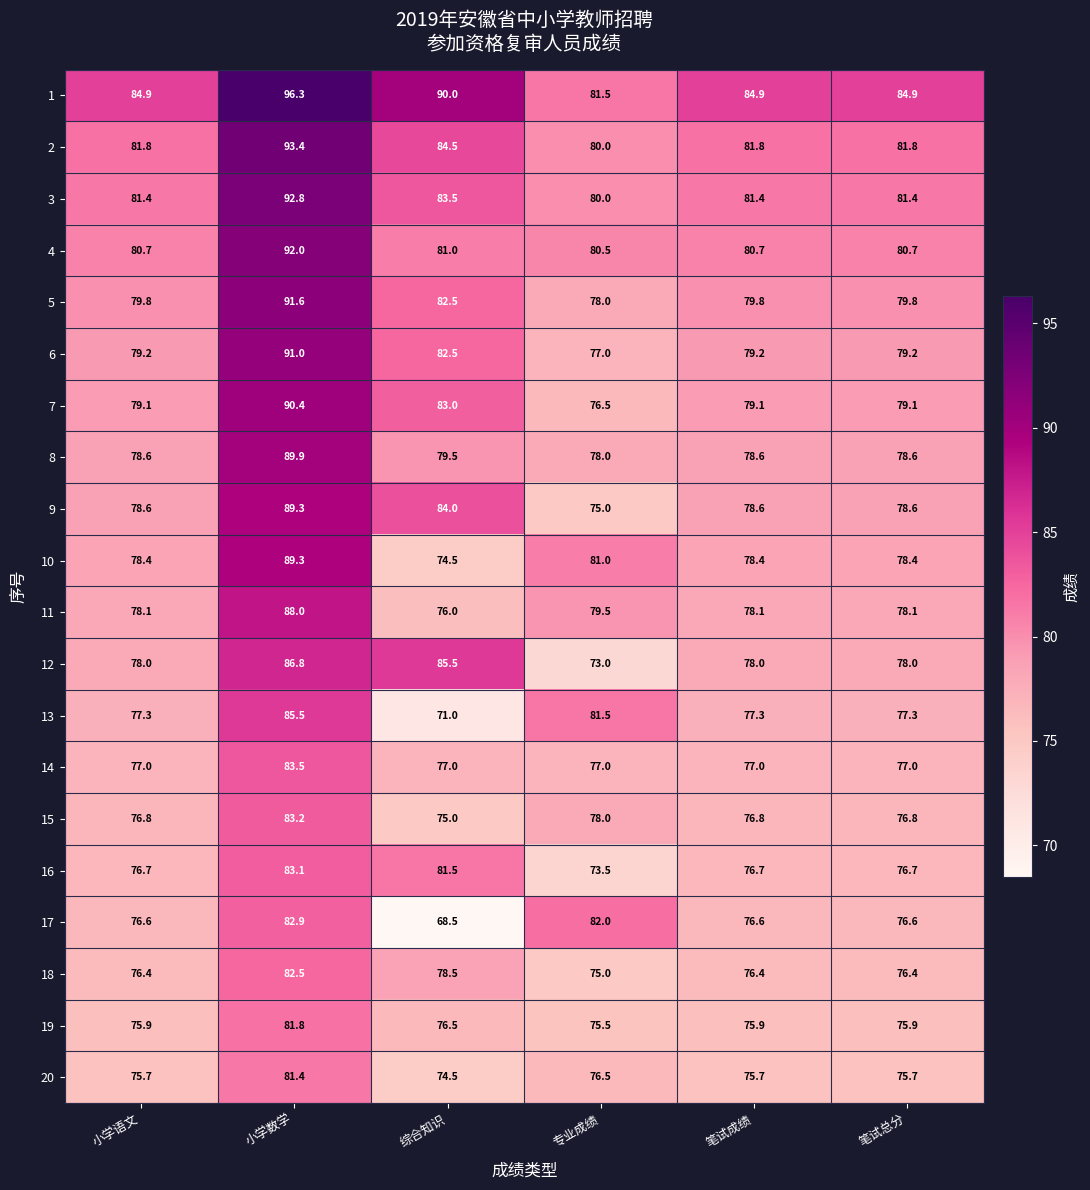

What is the sum of all 13 values?

469.9